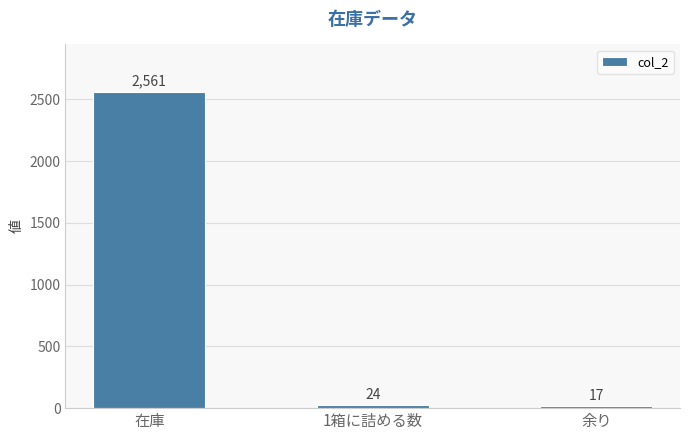

True or false: the data shows 2561 at 在庫.

True